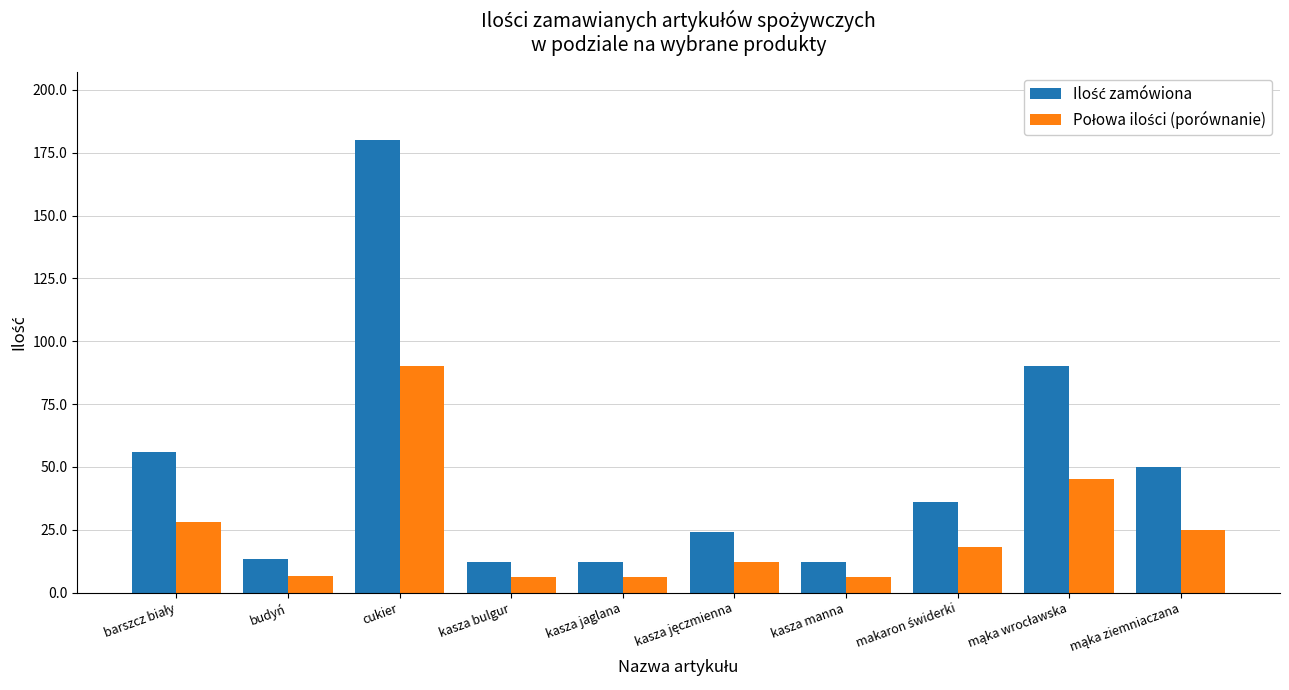

How many series are shown in this chart?

2